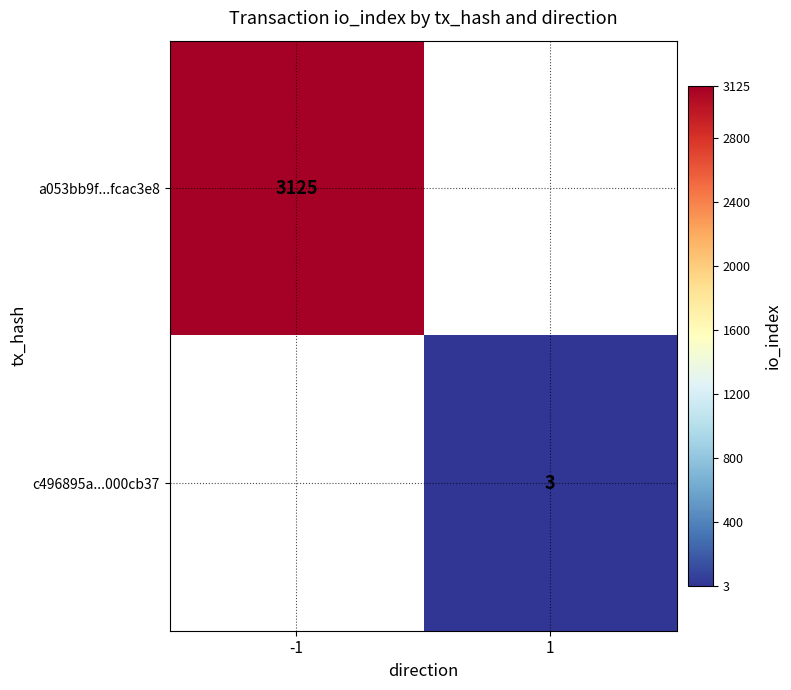

True or false: a053bb9f...fcac3e8 has a value of 3125 at -1.

True